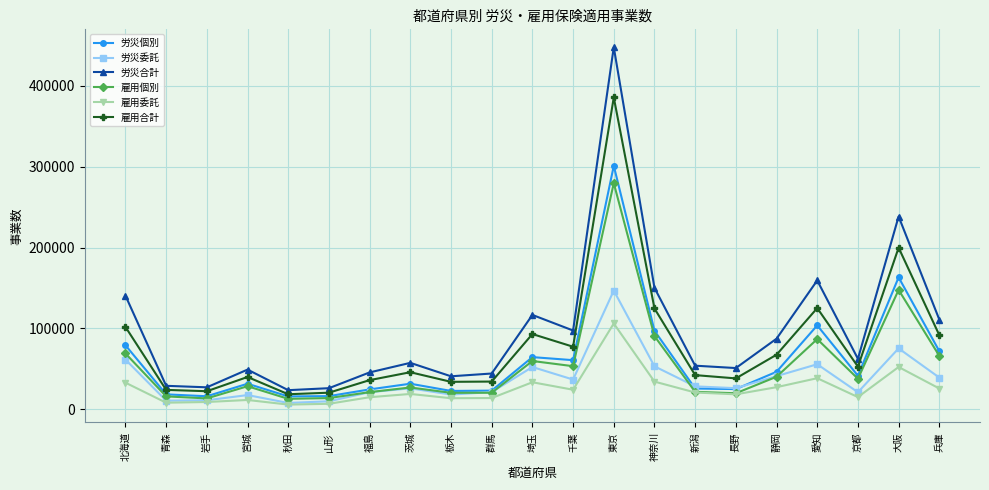

In 雇用合計, how many points are higher than both neighbors (excluding endpoints)?

6